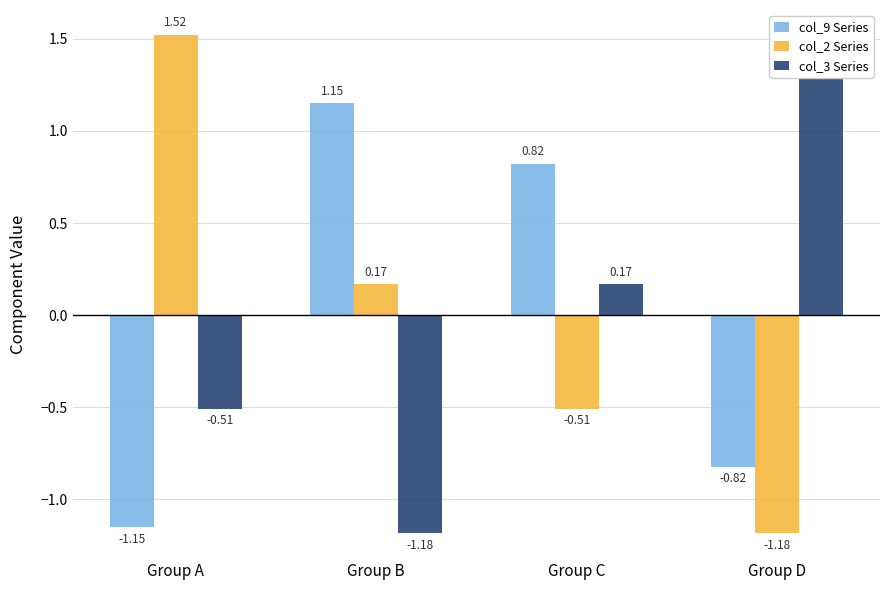

How many values in col_3 Series are above zero?

2